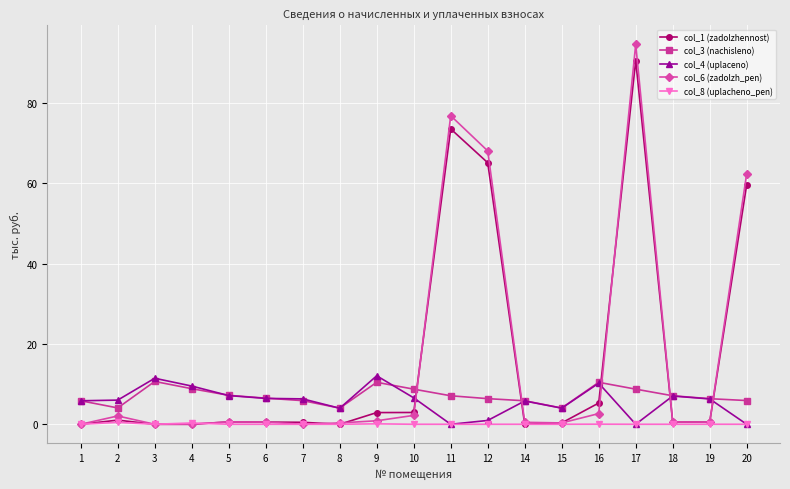

Is this an area chart (filled region under the line)?

No